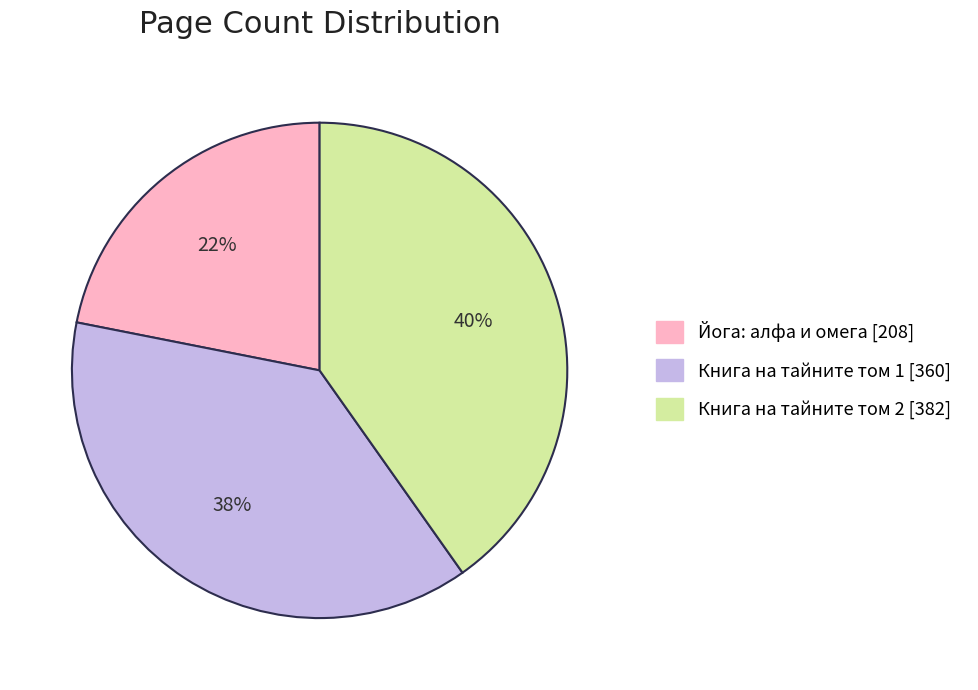

Does any single category account for the majority?

No